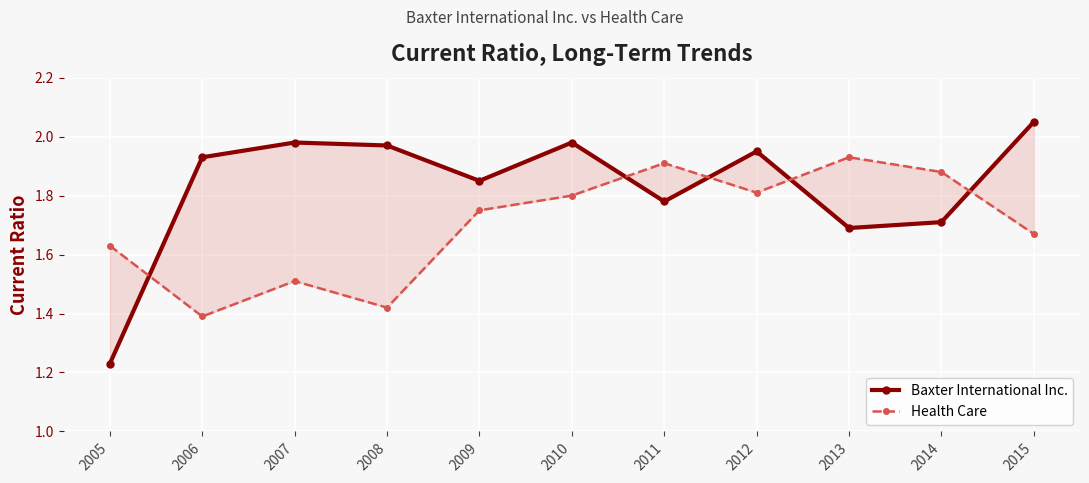

List the series in order of their peak value, highest first.

Baxter International Inc., Health Care